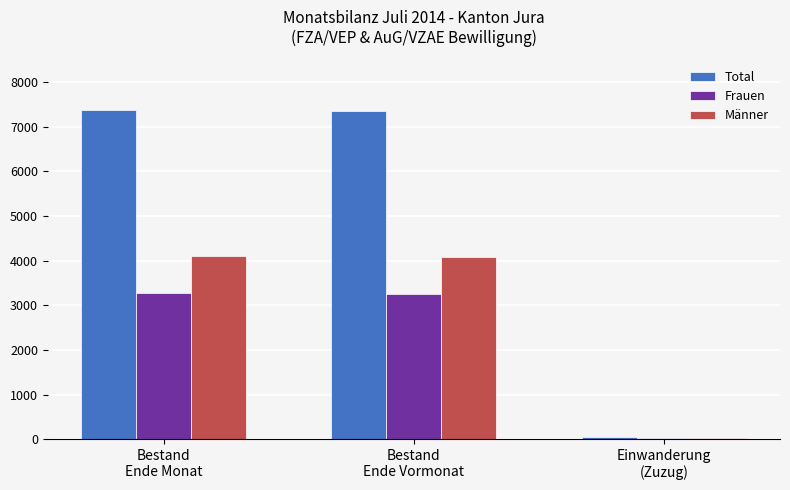

The Frauen series shows 4890 at Bestand
Ende Vormonat. True or false?

False